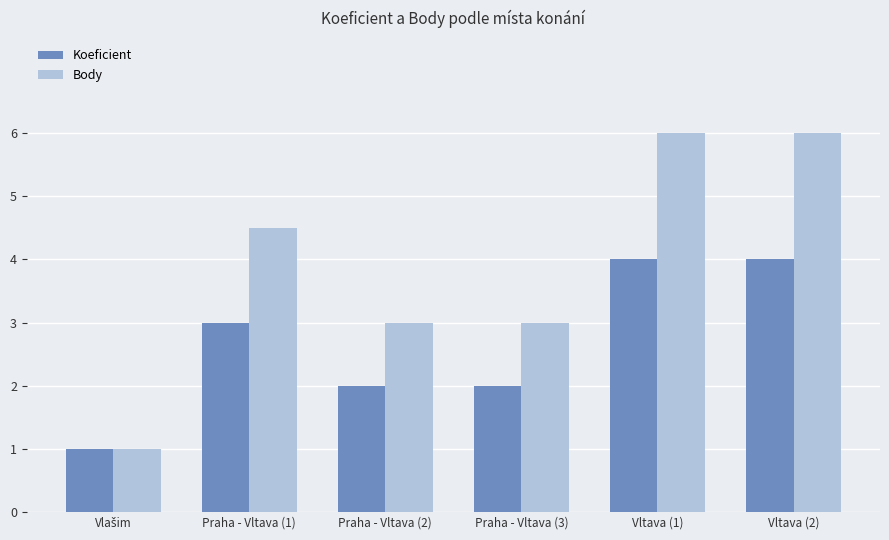

What is the sum of all Body values?

23.5